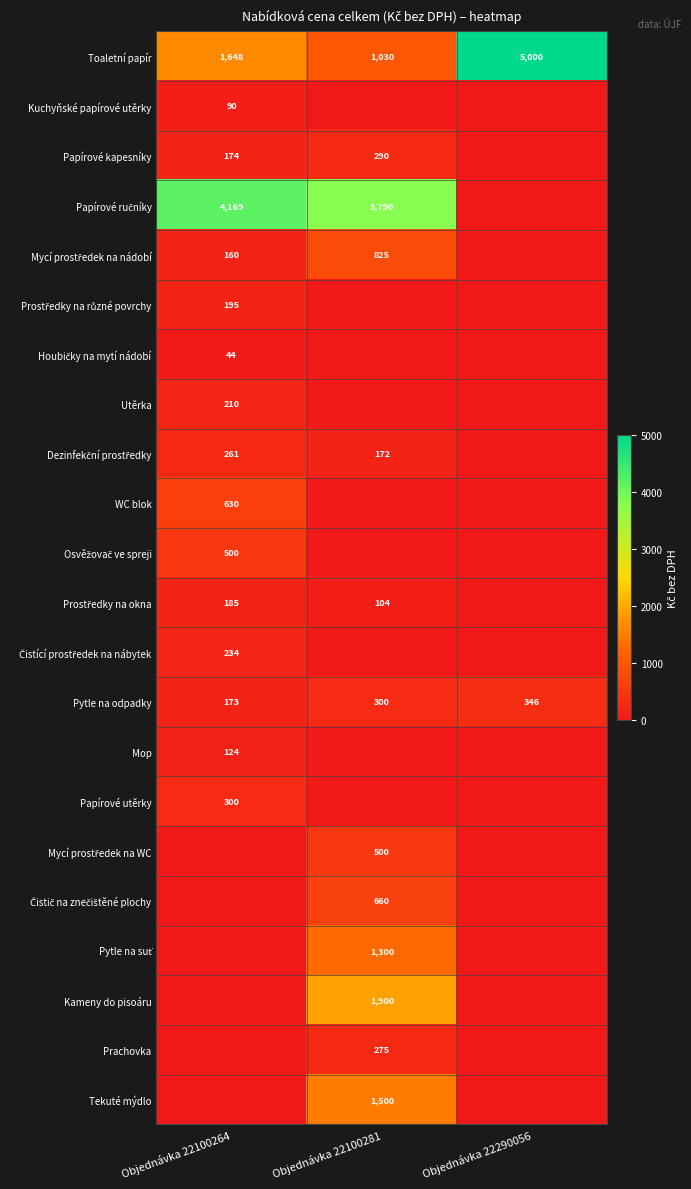

Count the number of data series in this chart.

22